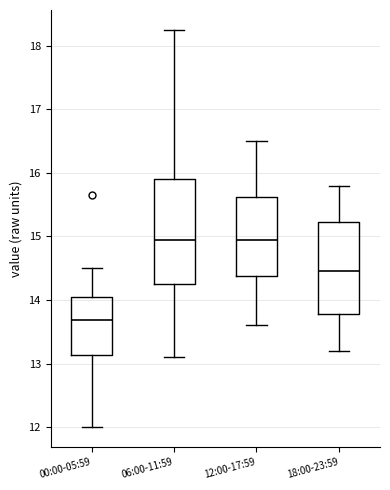

Where is the lower edge of the box for 12:00-17:59 on the y-axis? The values are not printed on the chart, so give them approximately, as read against the axis.

14.4